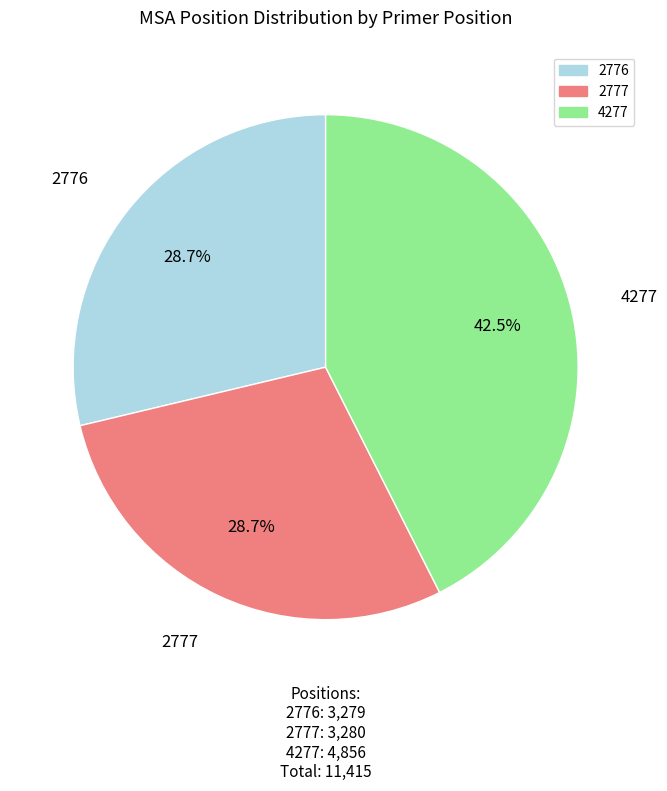

Approximately how many times larger is the value at 4277 compared to 2777?

1.5